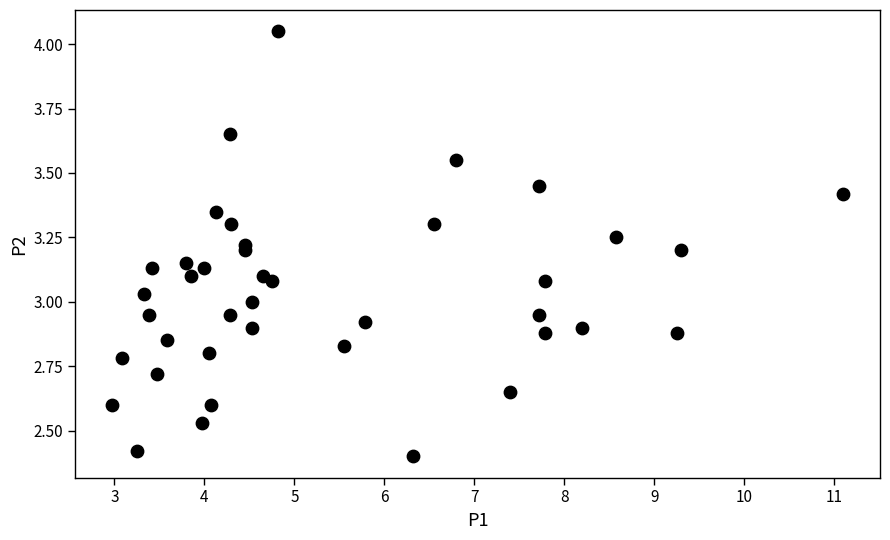

What is the range of X values (max minus min)?

8.1